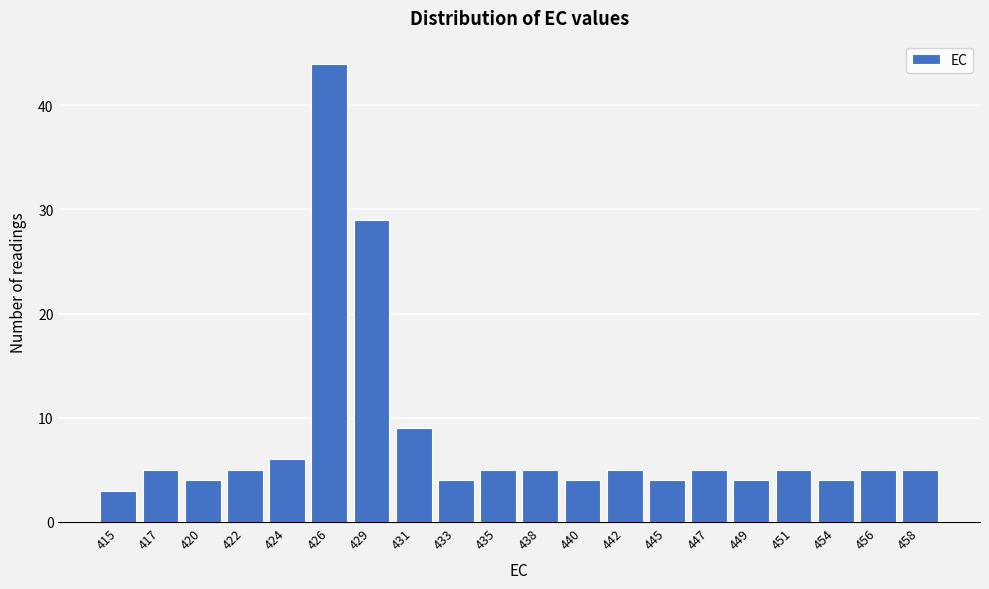

Reading right to left, what are all the values shown in this chart?

458=5	456=5	454=4	451=5	449=4	447=5	445=4	442=5	440=4	438=5	435=5	433=4	431=9	429=29	426=44	424=6	422=5	420=4	417=5	415=3